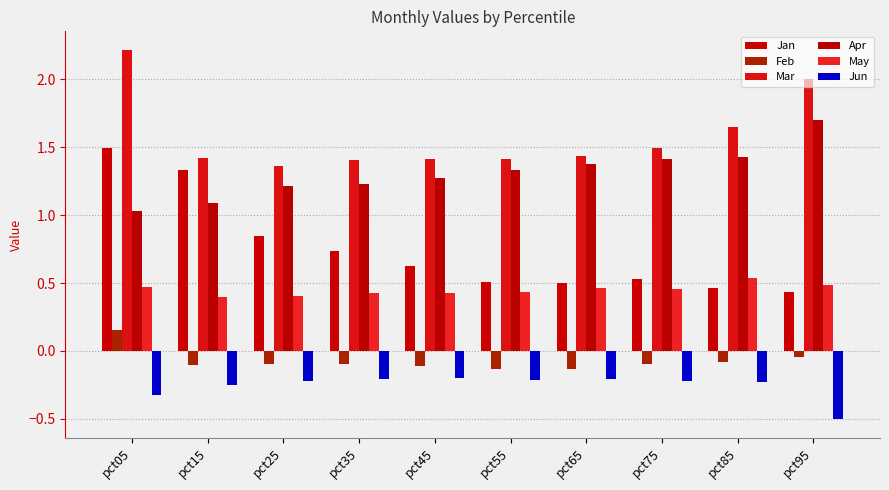

Which series has the largest total across all categories?

Mar